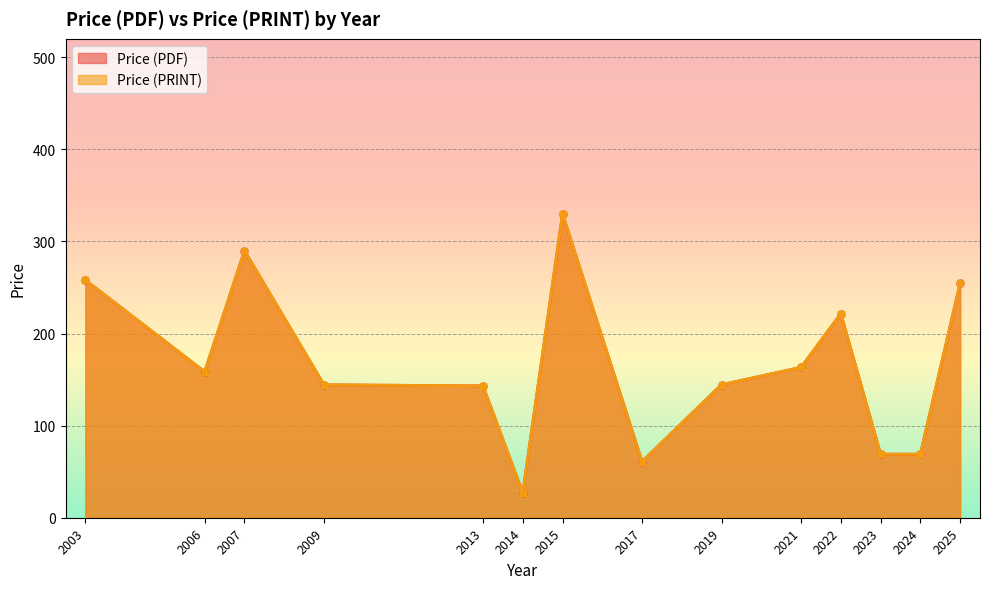

Which series has the largest range (max minus min)?

Price (PDF)